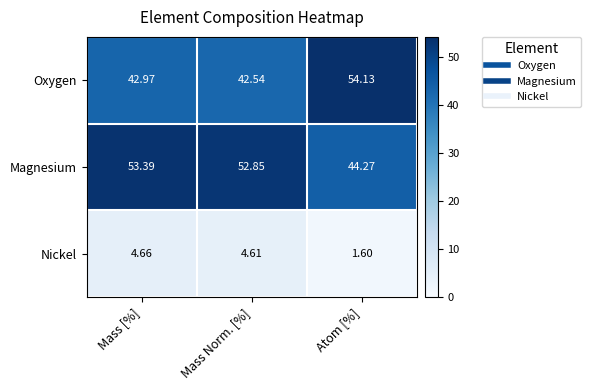

At how many categories does at least one series exceed 2?

3